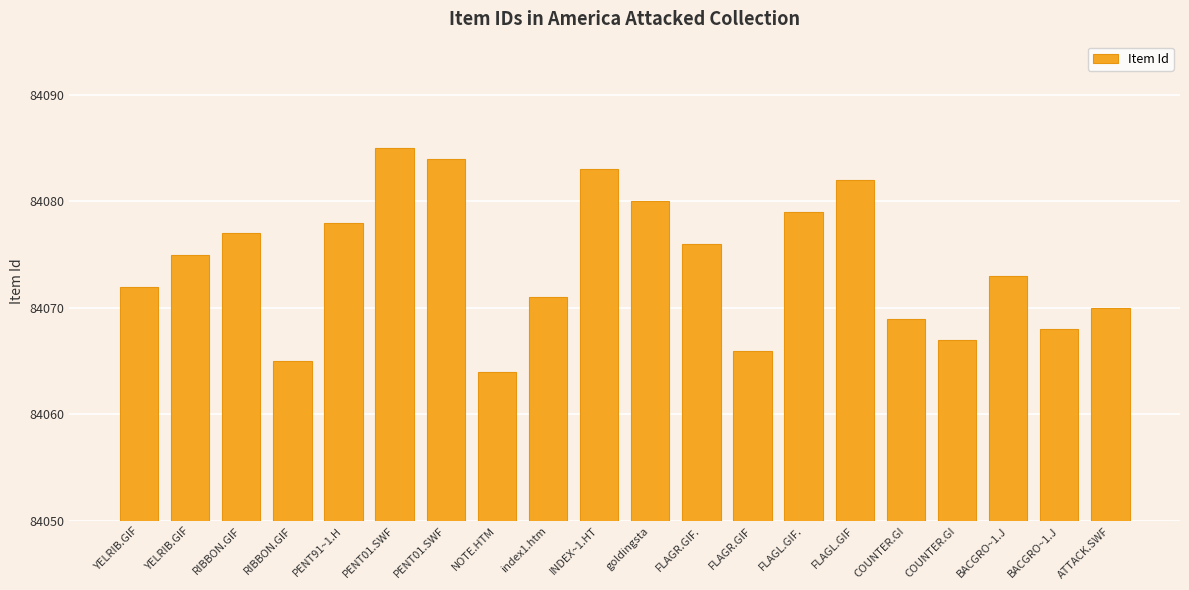

What is the smallest value displayed?

84064